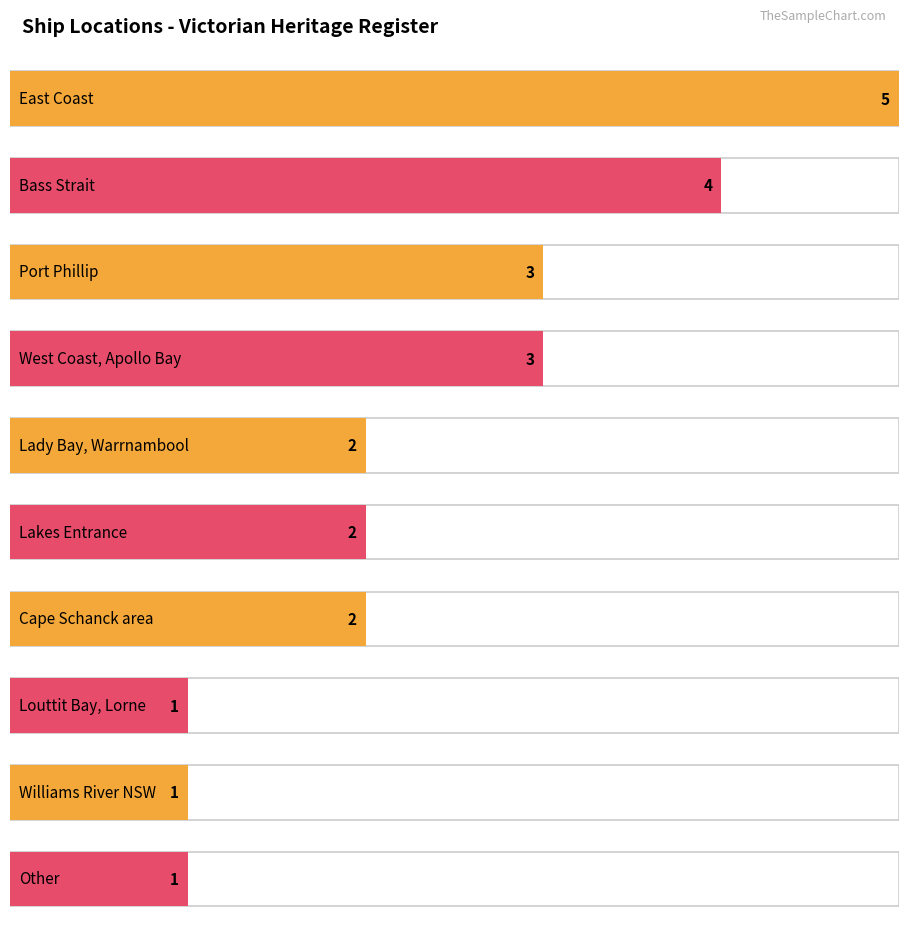

Between Louttit Bay, Lorne and Lakes Entrance, which is larger?

Lakes Entrance